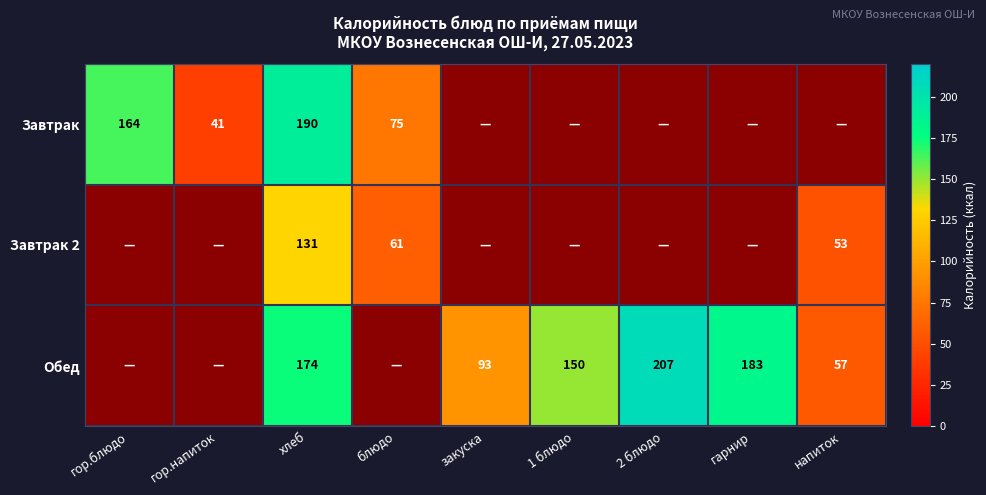

The Завтрак series shows 65 at гор.напиток. True or false?

False